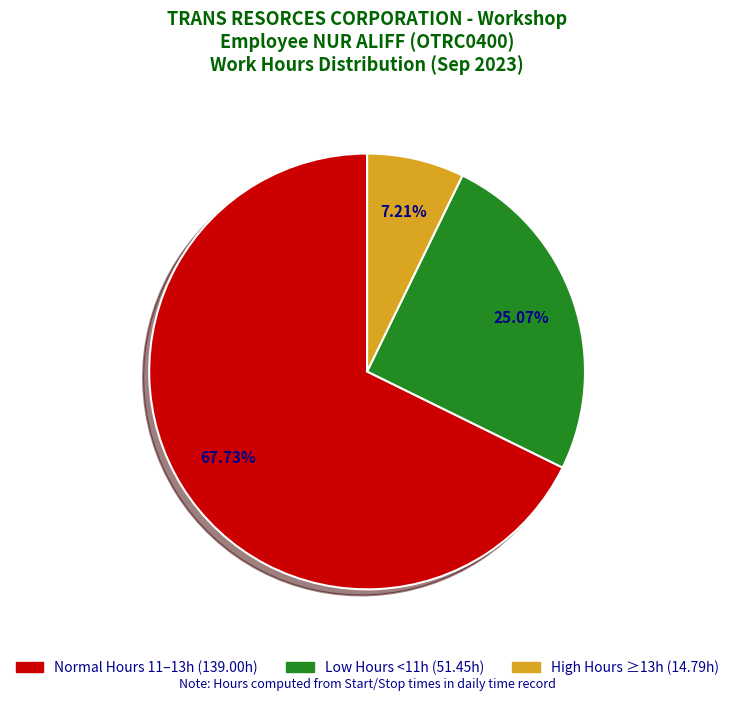

Does any single category account for the majority?

Yes